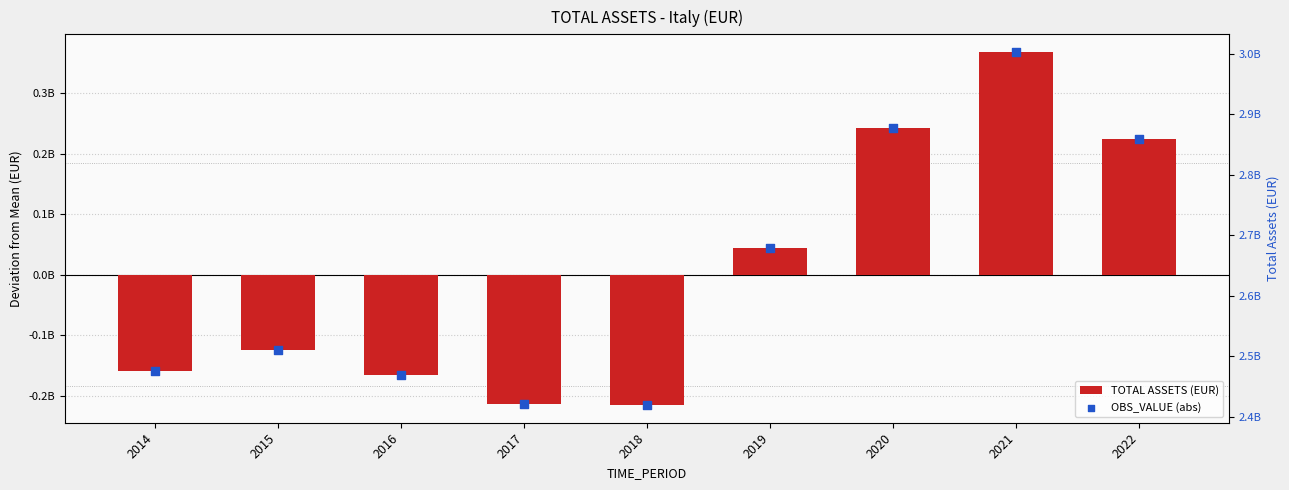

Which series reaches the maximum Y coordinate?

OBS_VALUE (abs)